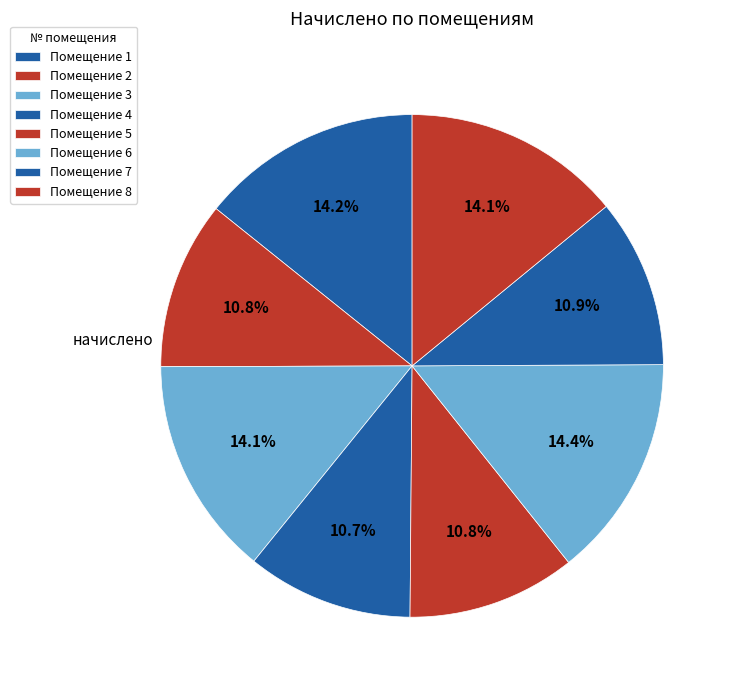

Count the number of slices in the pie.

8